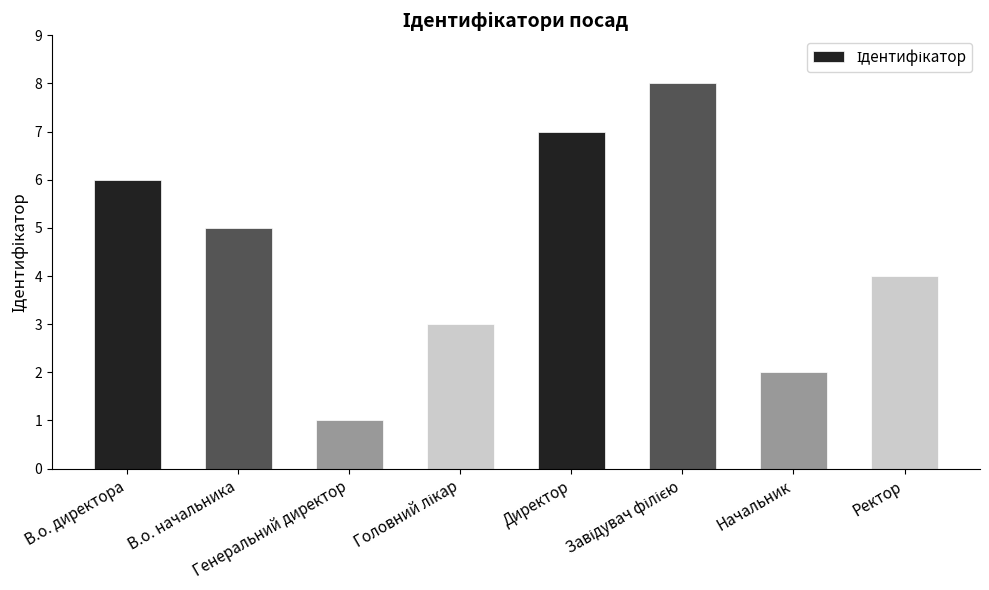

True or false: the data shows 1 at Начальник.

False